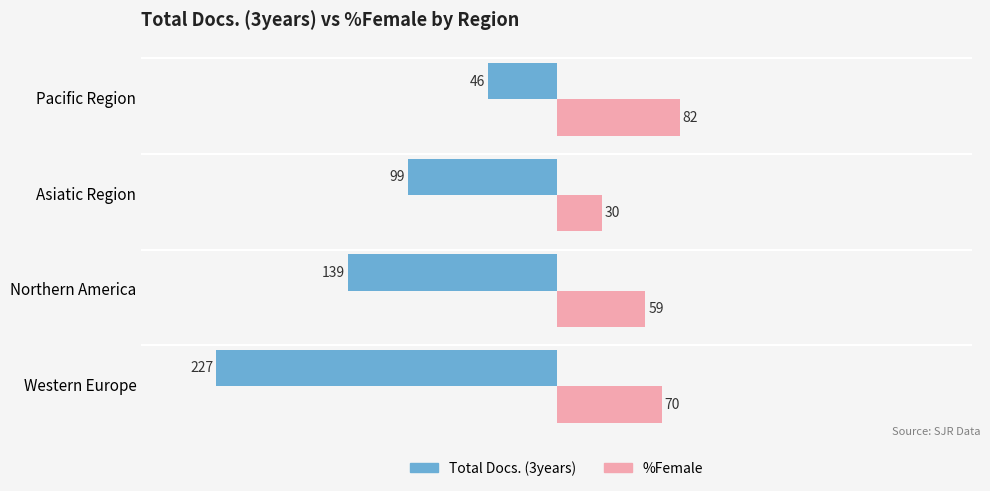

What are all the series names shown in the legend?

Total Docs. (3years), %Female